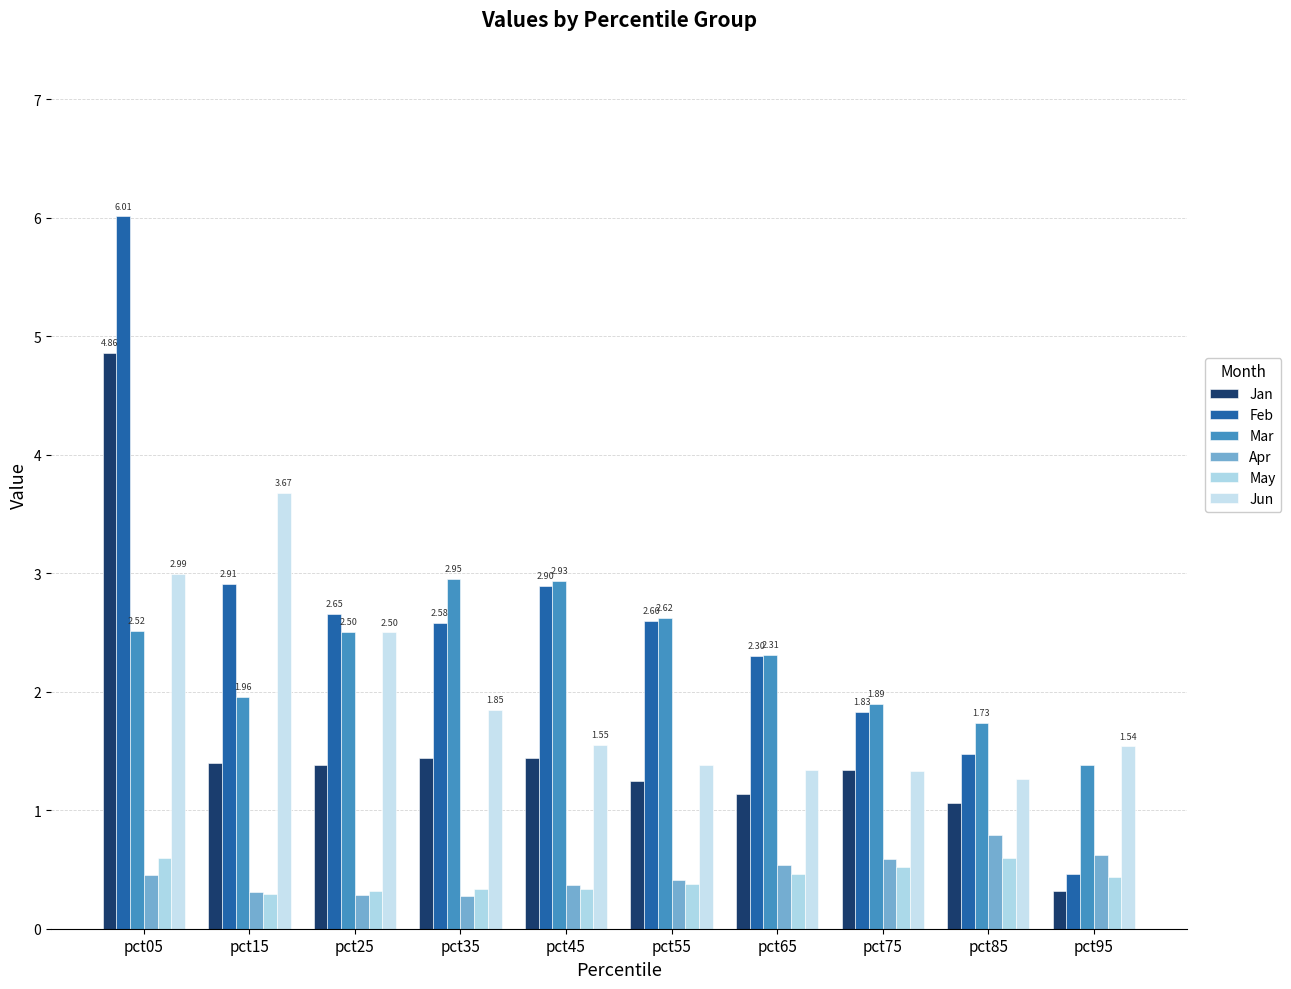

How many groups of bars are there?

10